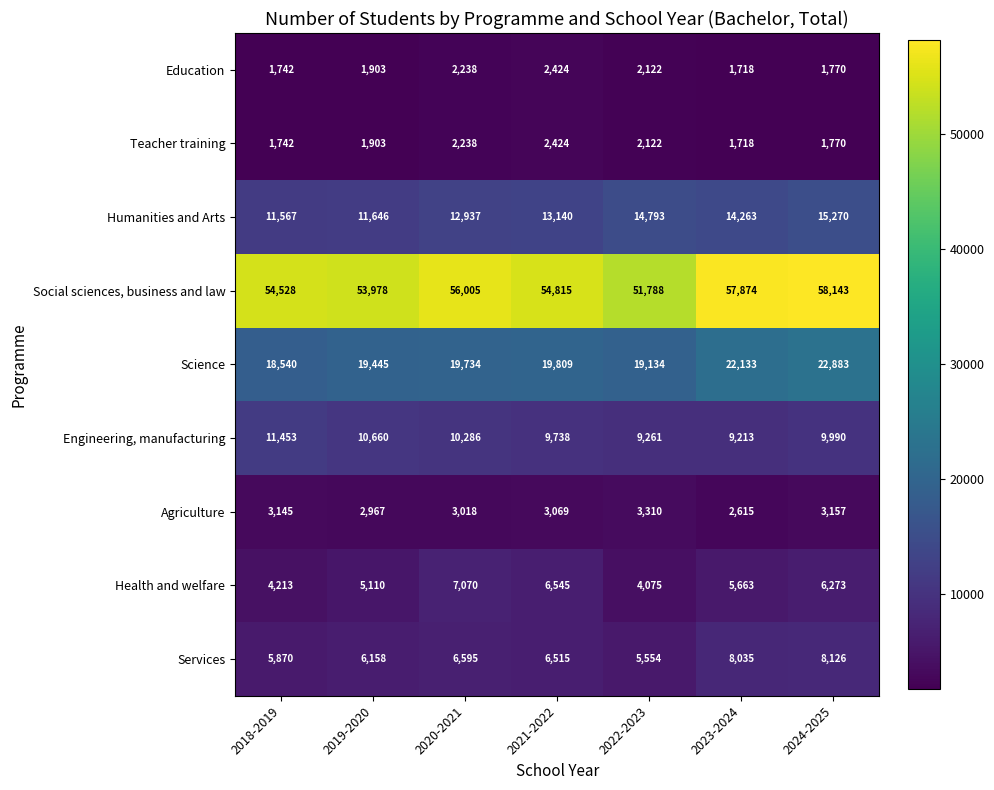

What is the difference between the highest and lowest values at 2023-2024?

56156